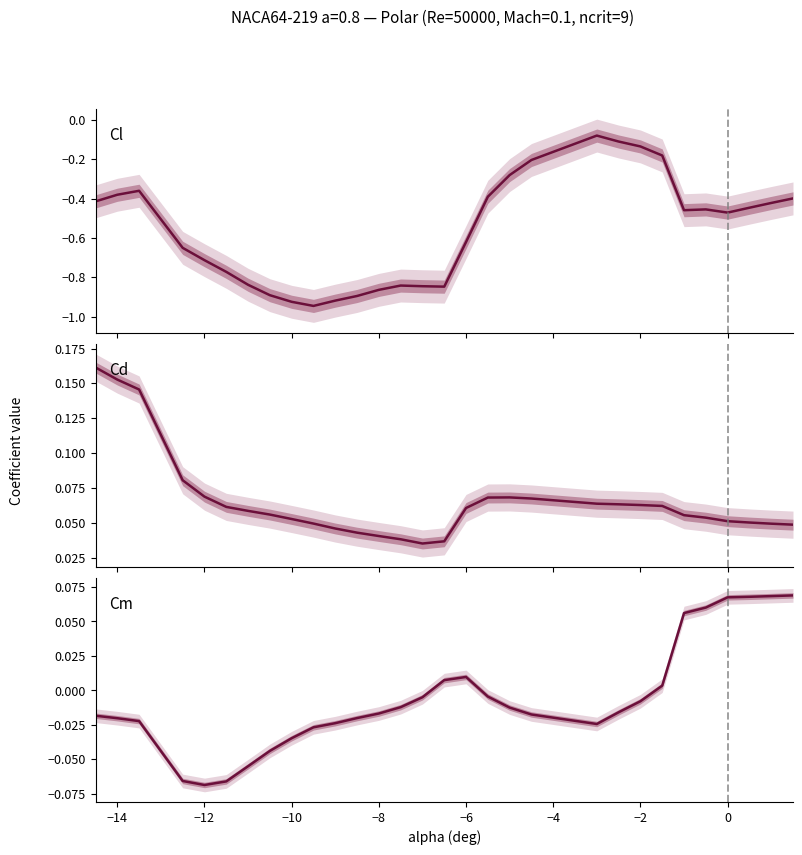

The Cm series shows -0.0 at −2. True or false?

False